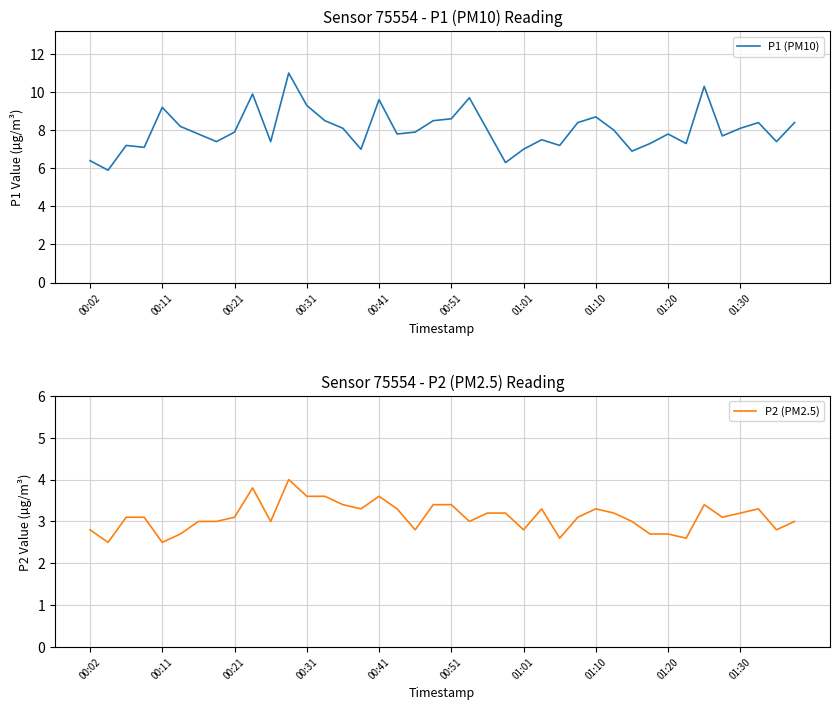

What is the maximum value for P1 (PM10)?

11.0